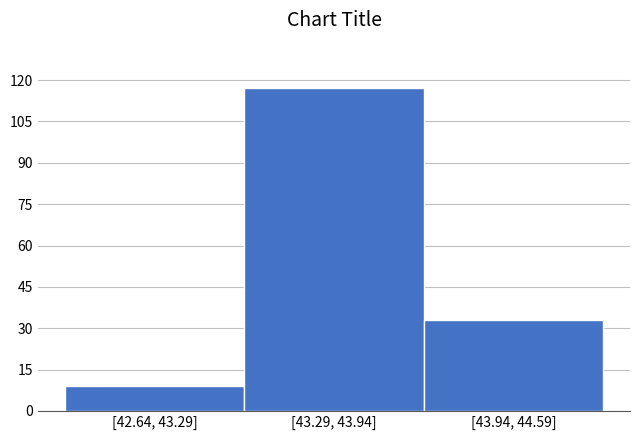

Reading left to right, list all the values displayed in this chart.

[42.64, 43.29]=9	[43.29, 43.94]=117	[43.94, 44.59]=33